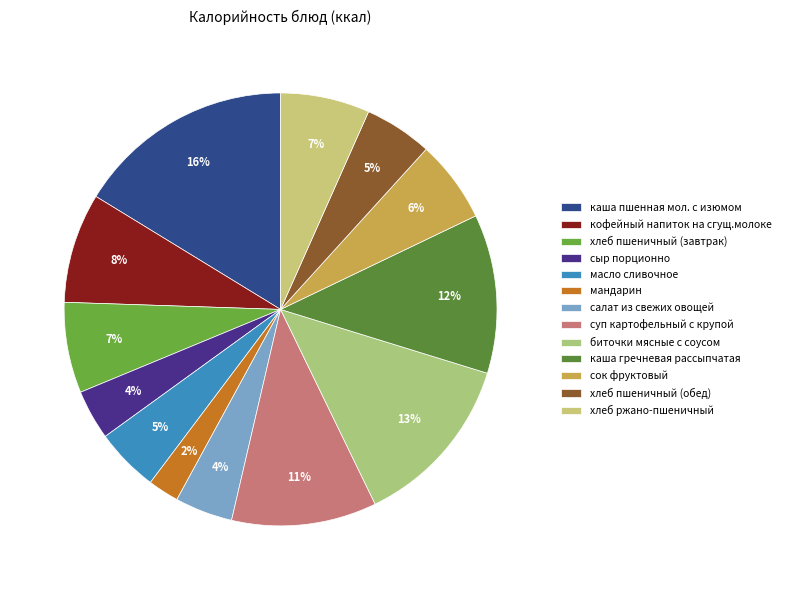

To the nearest percent, what is the difference between the каша гречневая рассыпчатая and сок фруктовый slice percentages?

6%